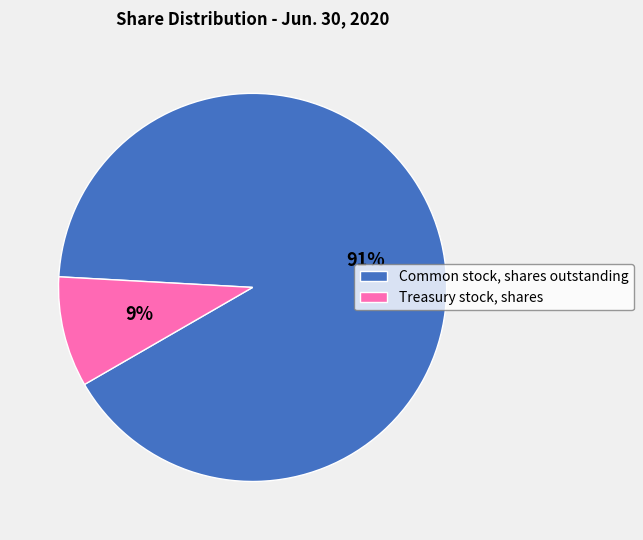

Does Common stock, shares outstanding represent more than half of the total?

Yes